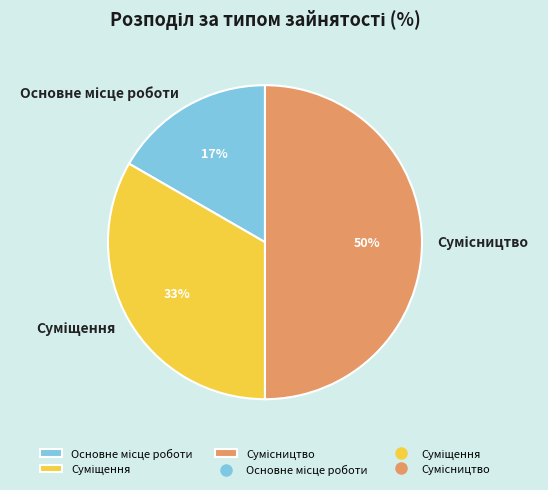

To the nearest percent, what is the difference between the largest and smallest slice percentages?

33%